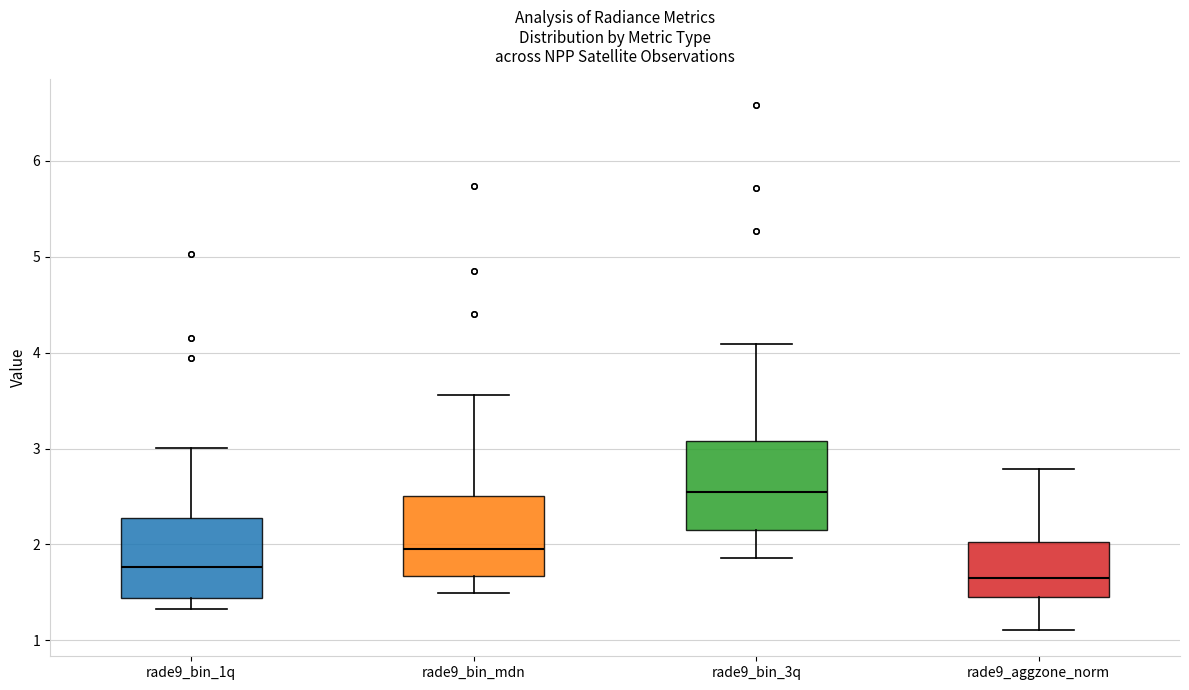

Where does the median line of the box for rade9_bin_1q sit on the y-axis? The values are not printed on the chart, so give them approximately, as read against the axis.

1.8